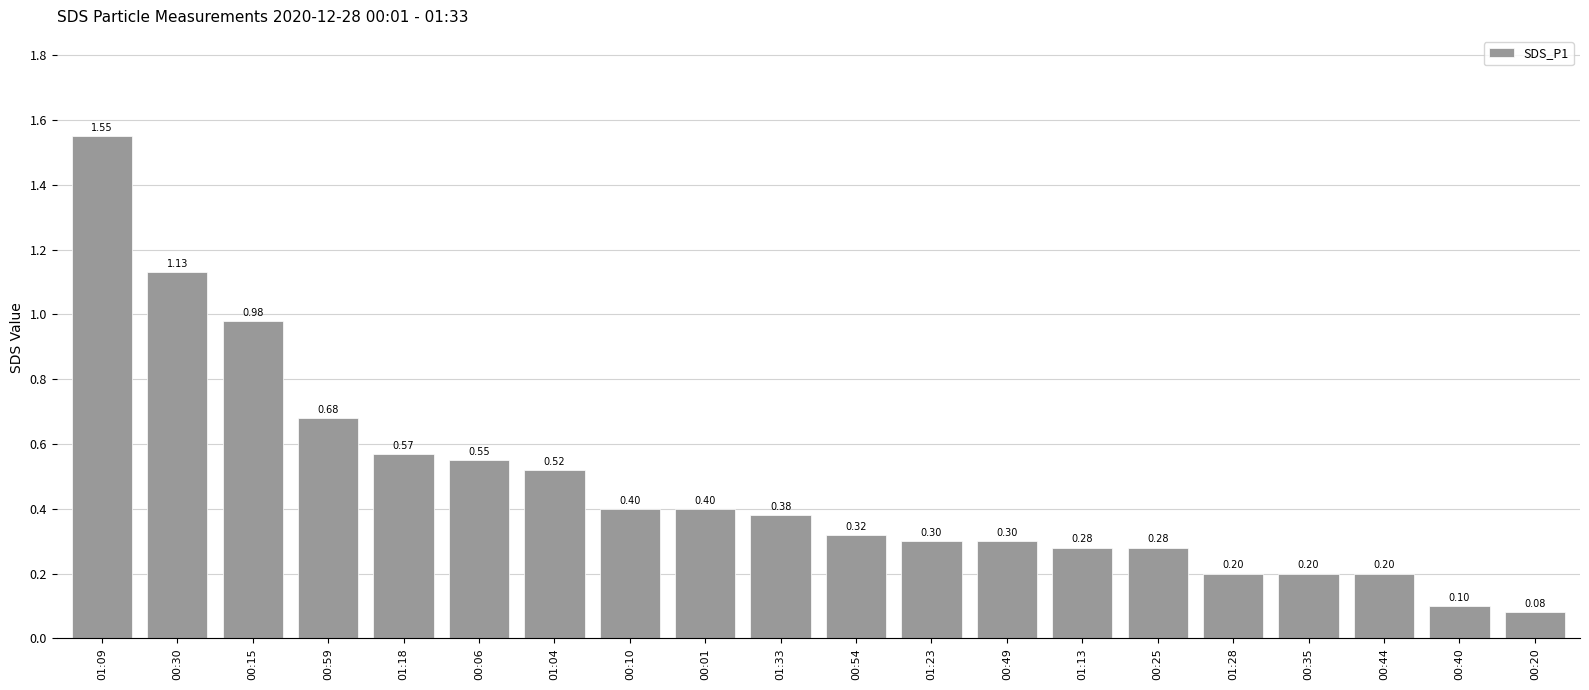

What value does the data have at 00:10?

0.4